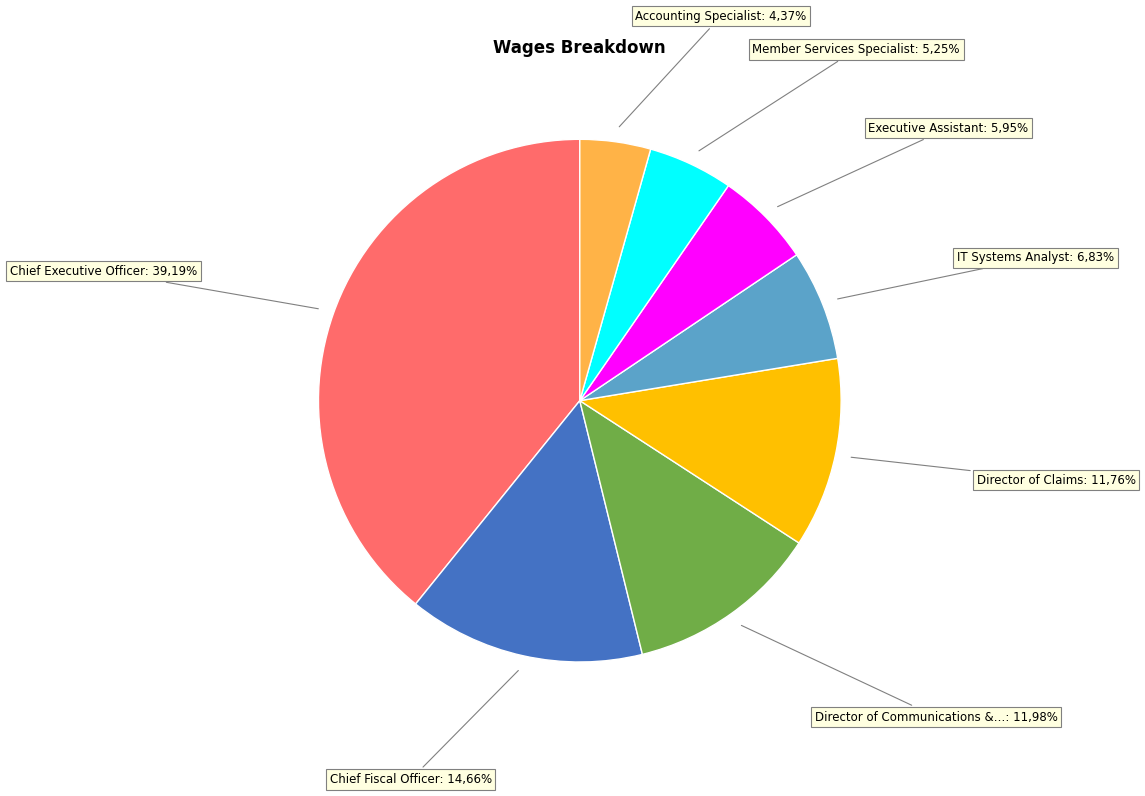

What portion of the pie excludes IT Systems Analyst?

93.2%